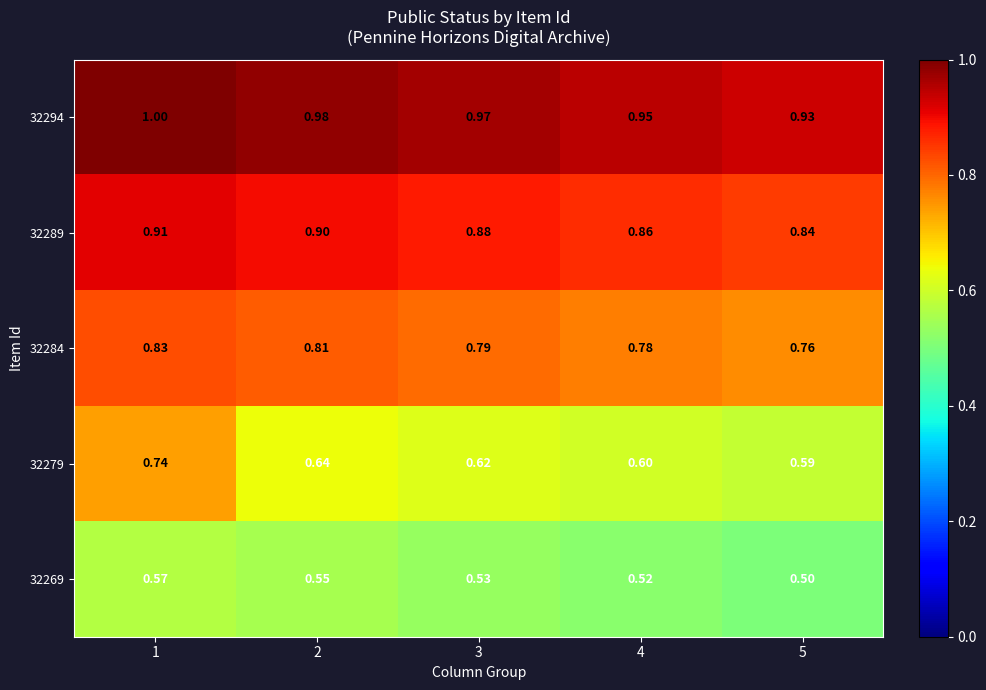

Is the value of 32294 at 1 greater than the value of 32284 at 2?

Yes